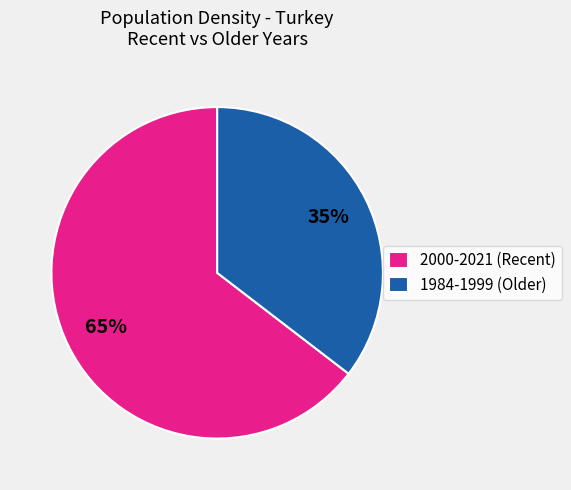

To the nearest percent, what is the combined percentage of 1984-1999 (Older) and 2000-2021 (Recent)?

100%